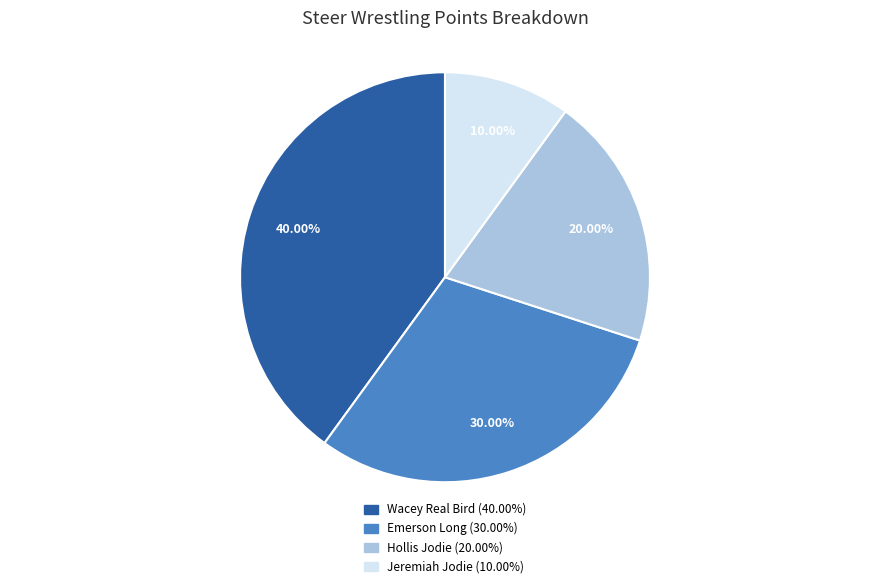

Is the sum of Emerson Long and Jeremiah Jodie greater than half?

No